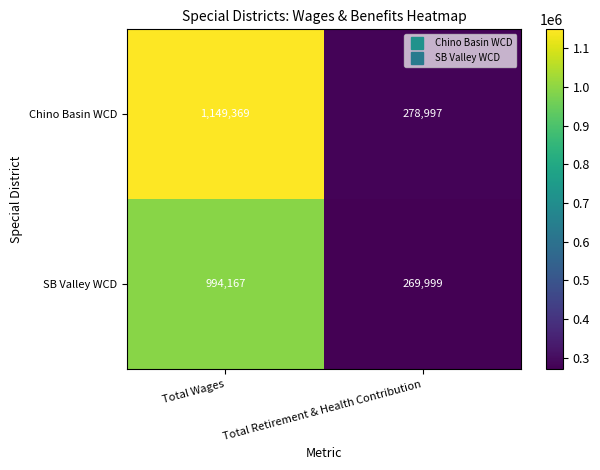

How many data points does each series have?

2